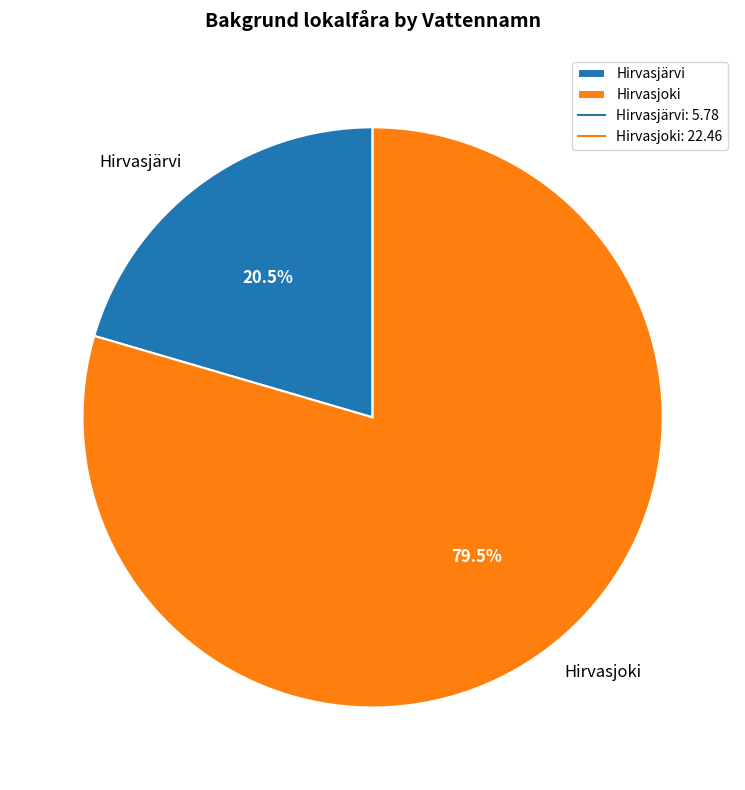

Is there any slice that represents more than half of the pie?

Yes